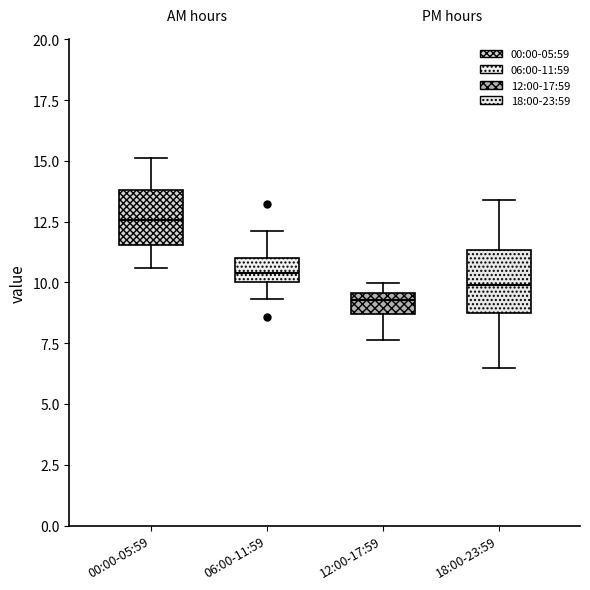

Where does the median line of the box for 18:00-23:59 sit on the y-axis? The values are not printed on the chart, so give them approximately, as read against the axis.

10.0